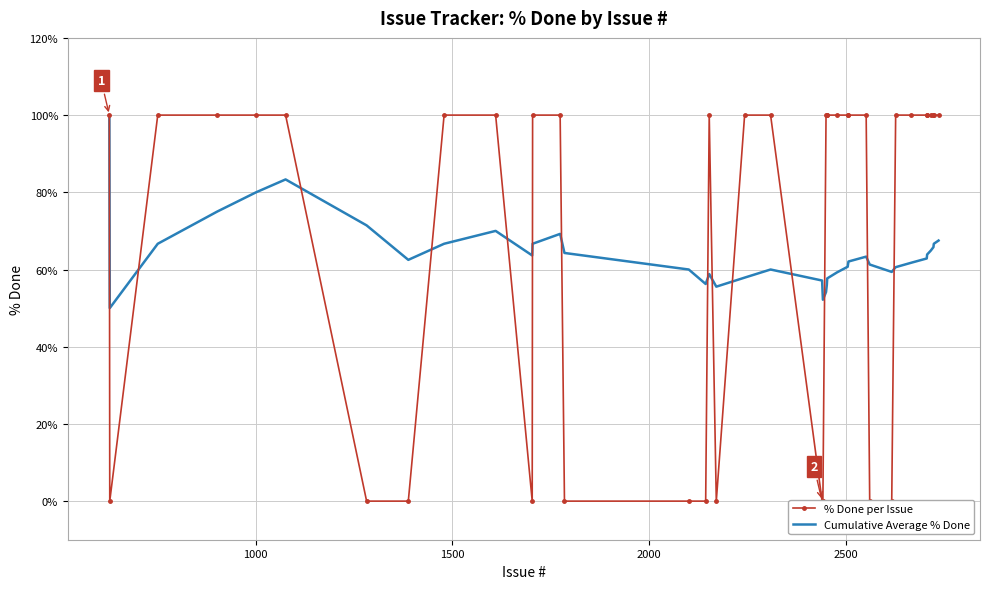

In % Done per Issue, how many points are lower than both neighbors (excluding endpoints)?

3